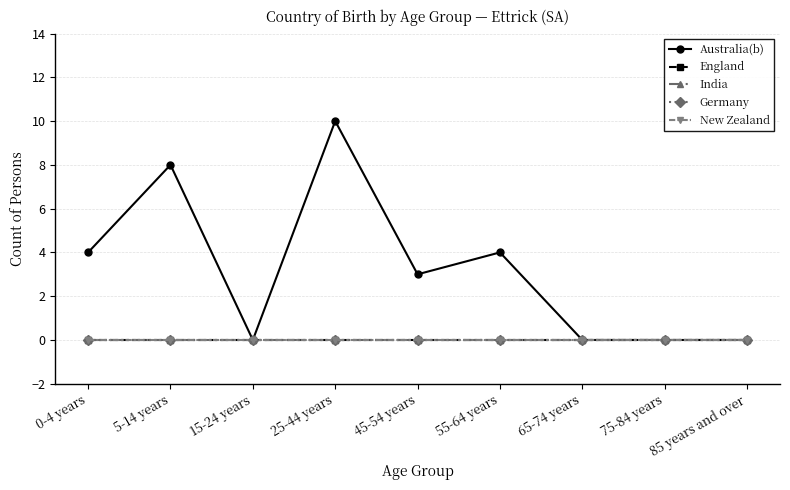

Reading left to right, transcribe all the data shown in this chart.

Australia(b): 0-4 years=4	5-14 years=8	15-24 years=0	25-44 years=10	45-54 years=3	55-64 years=4	65-74 years=0	75-84 years=0	85 years and over=0
England: 0-4 years=0	5-14 years=0	15-24 years=0	25-44 years=0	45-54 years=0	55-64 years=0	65-74 years=0	75-84 years=0	85 years and over=0
India: 0-4 years=0	5-14 years=0	15-24 years=0	25-44 years=0	45-54 years=0	55-64 years=0	65-74 years=0	75-84 years=0	85 years and over=0
Germany: 0-4 years=0	5-14 years=0	15-24 years=0	25-44 years=0	45-54 years=0	55-64 years=0	65-74 years=0	75-84 years=0	85 years and over=0
New Zealand: 0-4 years=0	5-14 years=0	15-24 years=0	25-44 years=0	45-54 years=0	55-64 years=0	65-74 years=0	75-84 years=0	85 years and over=0